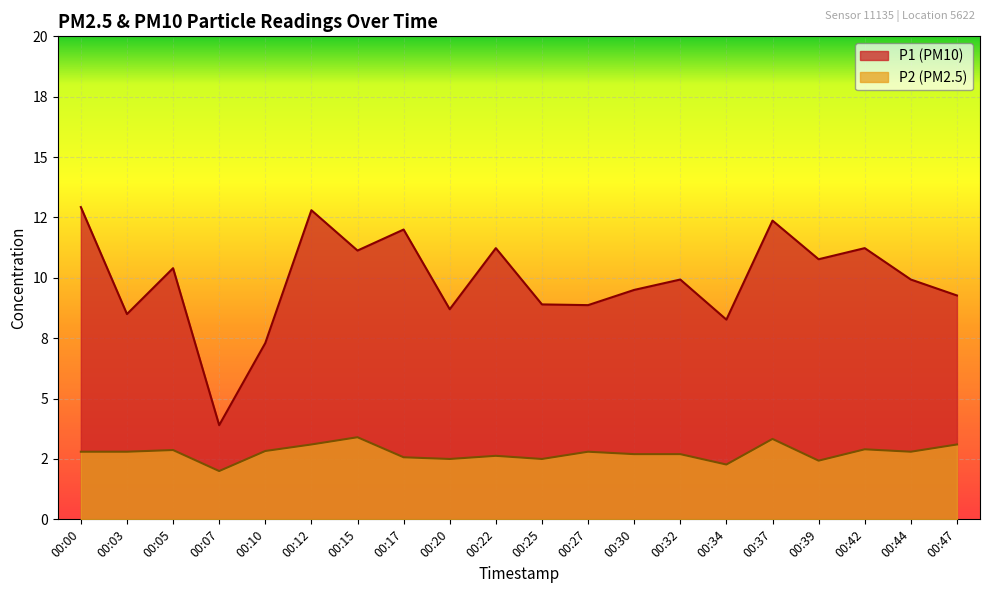

List the series in order of their peak value, highest first.

P1, P2